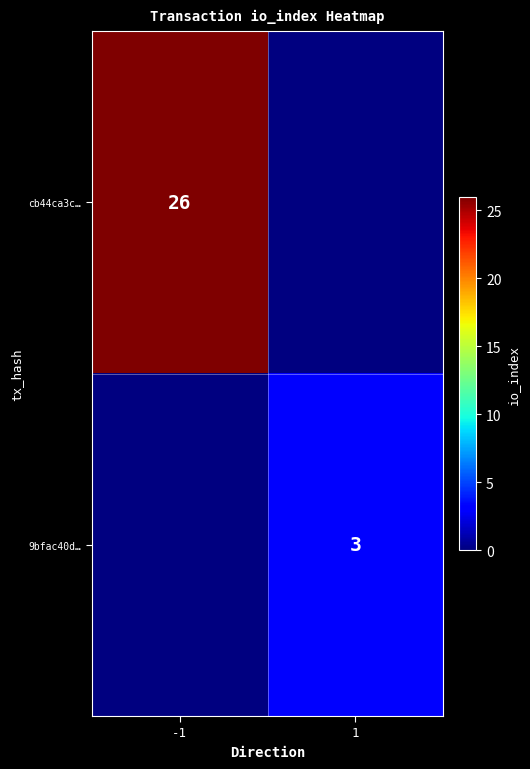

The value of cb44ca3c… at -1 is 26. True or false?

True